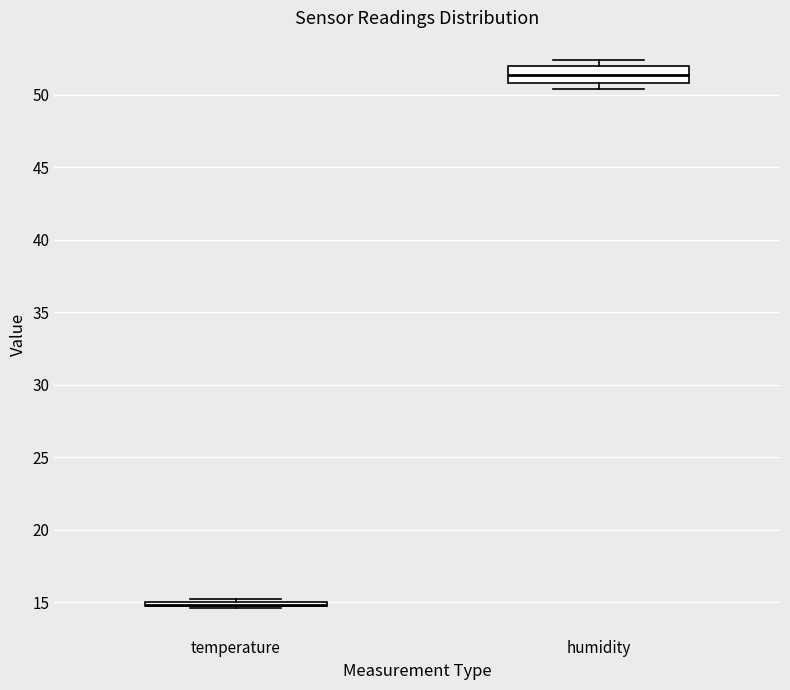

Reading left to right, transcribe this box plot: for each box, give where its median line is, the range the box spans, and where its two whiskers end, as read against the y-axis. The values are not printed on the chart, so give them approximately, as read against the axis.

temperature: box collapsed to a line at 15.0, whiskers 14.5 to 15.0
humidity: median 51.5, box 51.0 to 52.0, whiskers 50.5 to 52.5